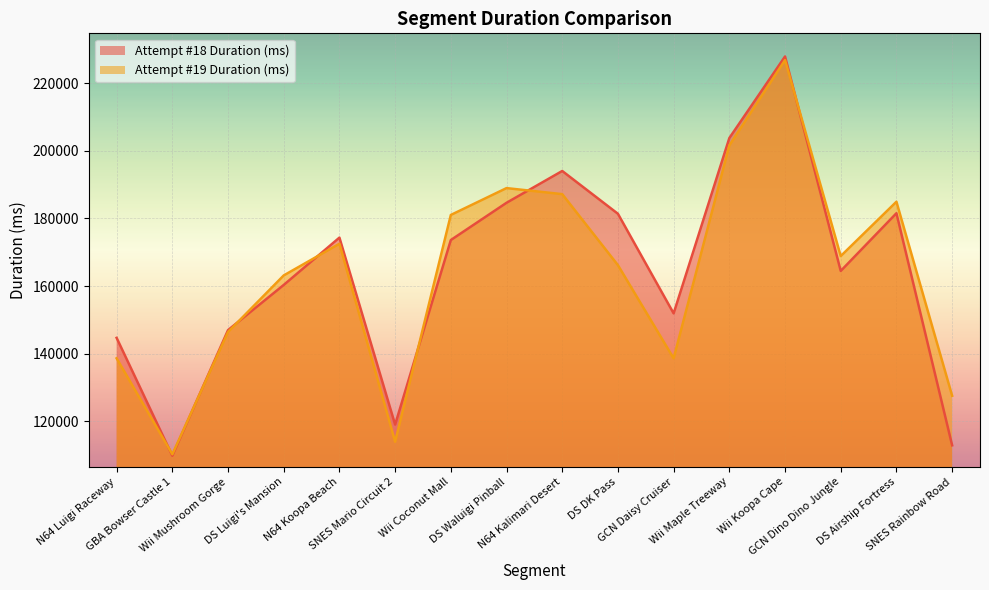

What is the label of the 15th point from the left?

DS Airship Fortress